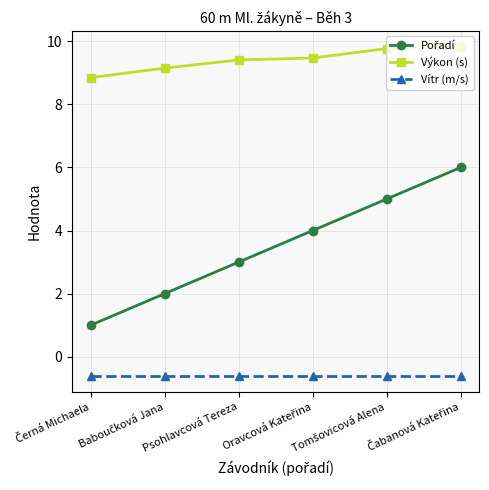

What position from the right is Psohlavcová Tereza?

4